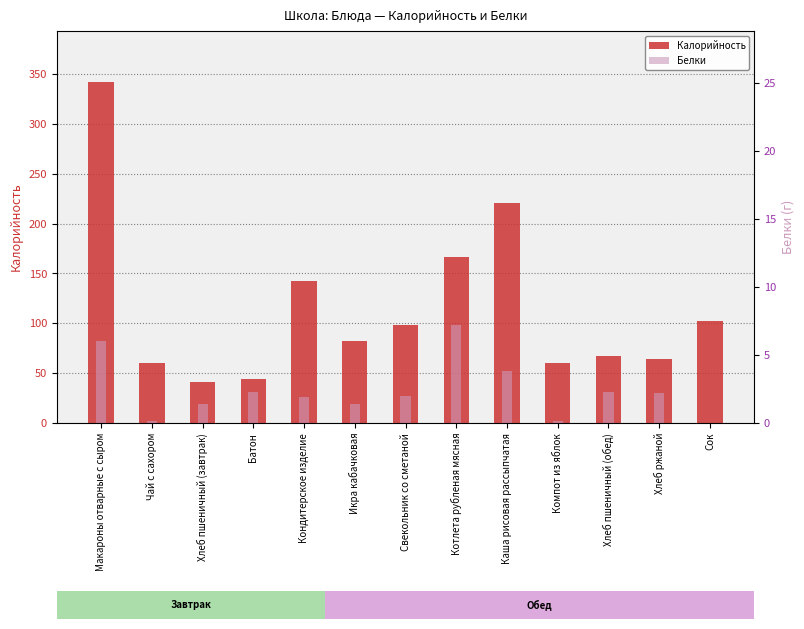

How many bars are there in each group?

2